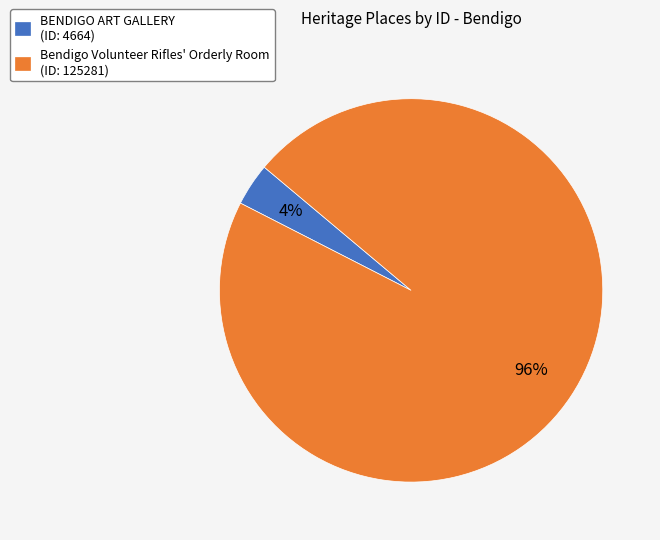

Is there a majority slice in this chart?

Yes